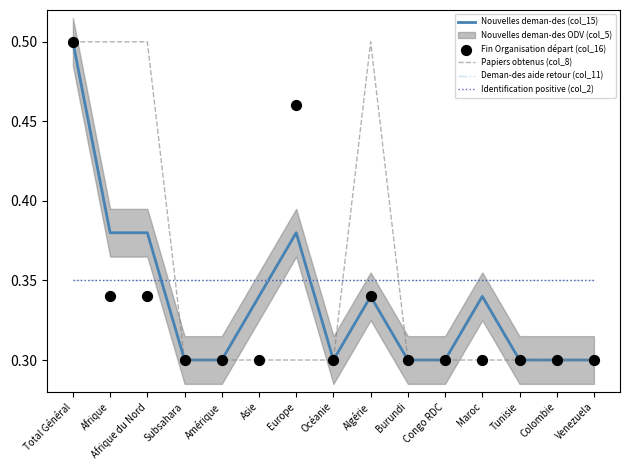

Which series has the largest total across all categories?

Papiers obtenus (col_8)